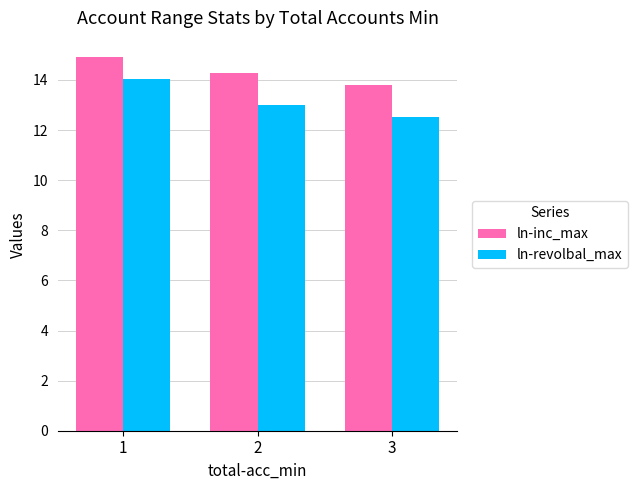

The ln-inc_max series shows 13.8 at 3. True or false?

True